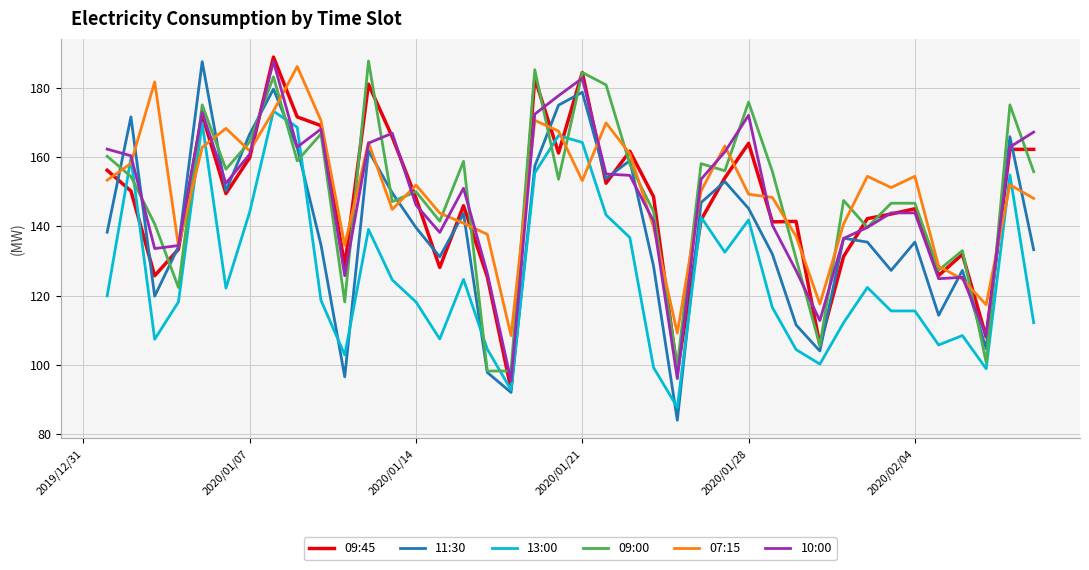

What is the minimum value for 07:15?

108.4